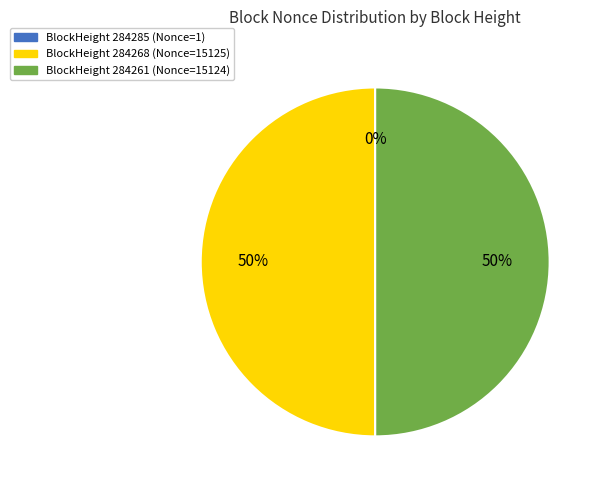

To the nearest percent, what portion does BlockHeight 284268 (Nonce=15125) represent?

50%